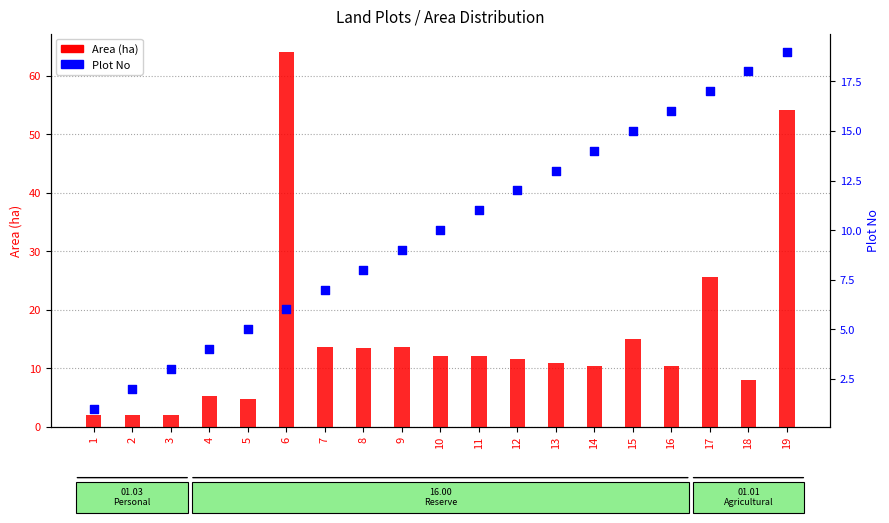

Which series has the largest Y range (max minus min)?

Area (ha)